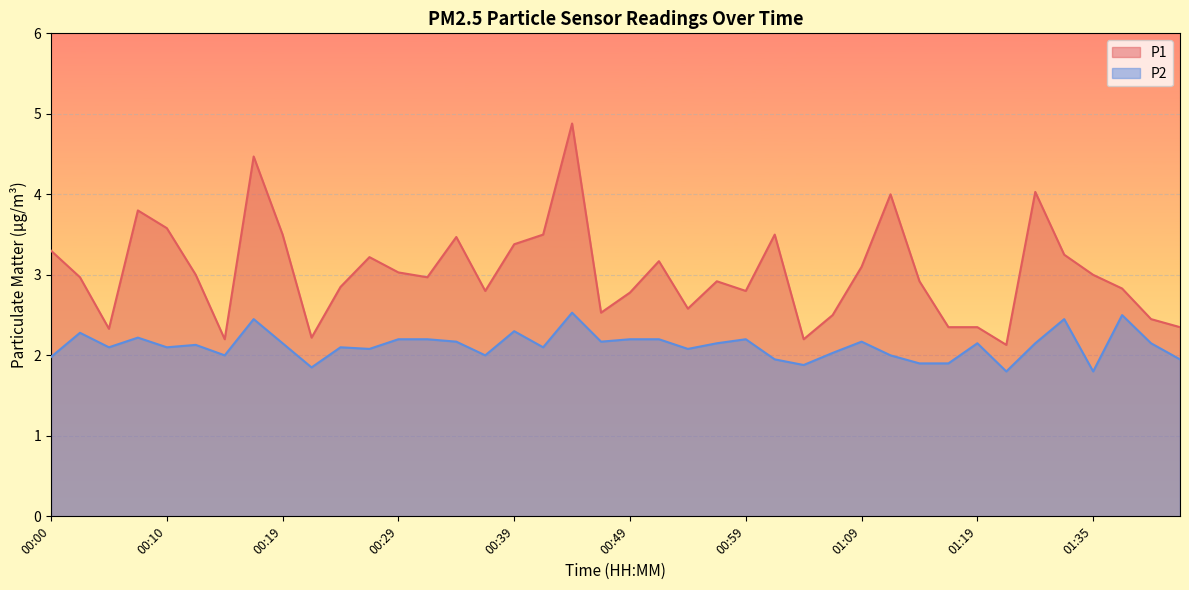

At which category is the sum across all series the highest?

00:44